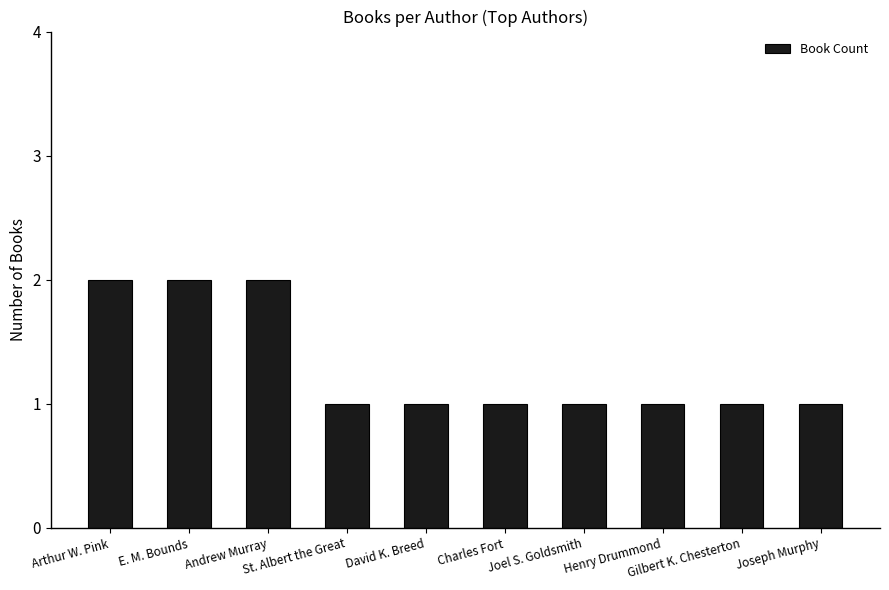

True or false: the data shows 2 at Joseph Murphy.

False